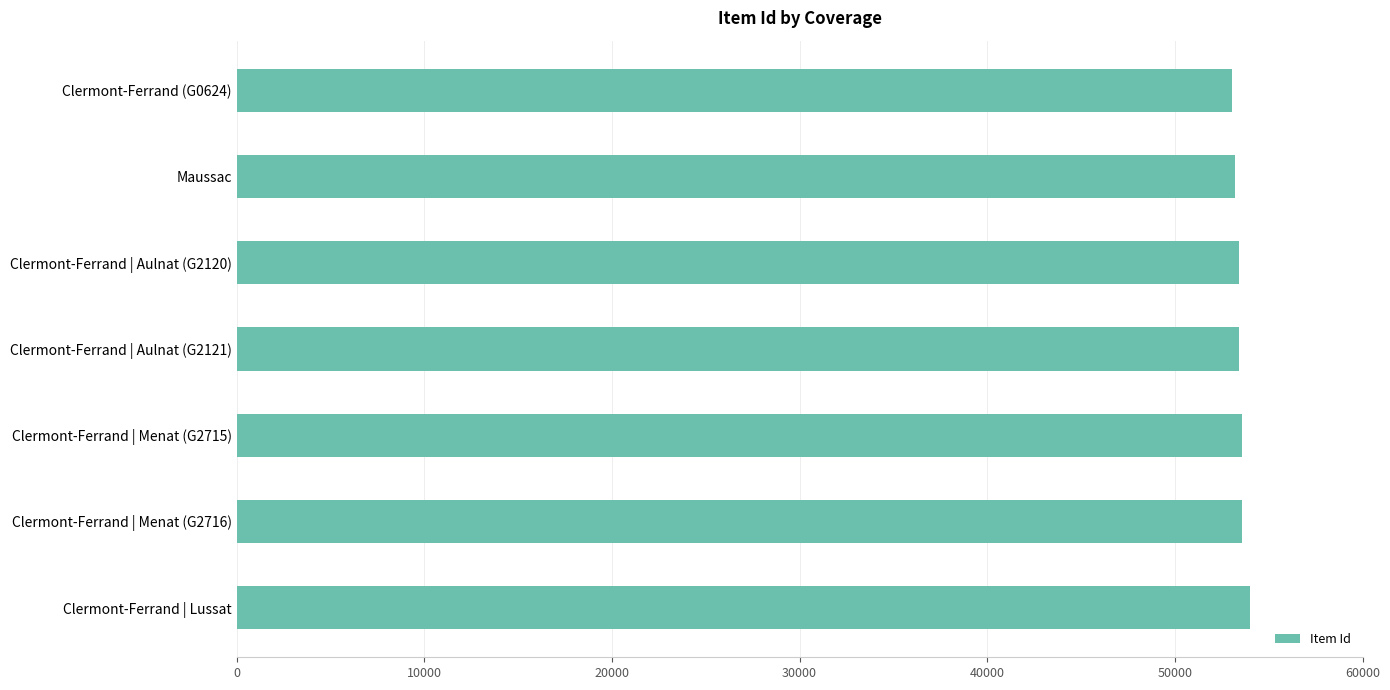

Is it true that the value at Clermont-Ferrand | Menat (G2716) is 29816?

False